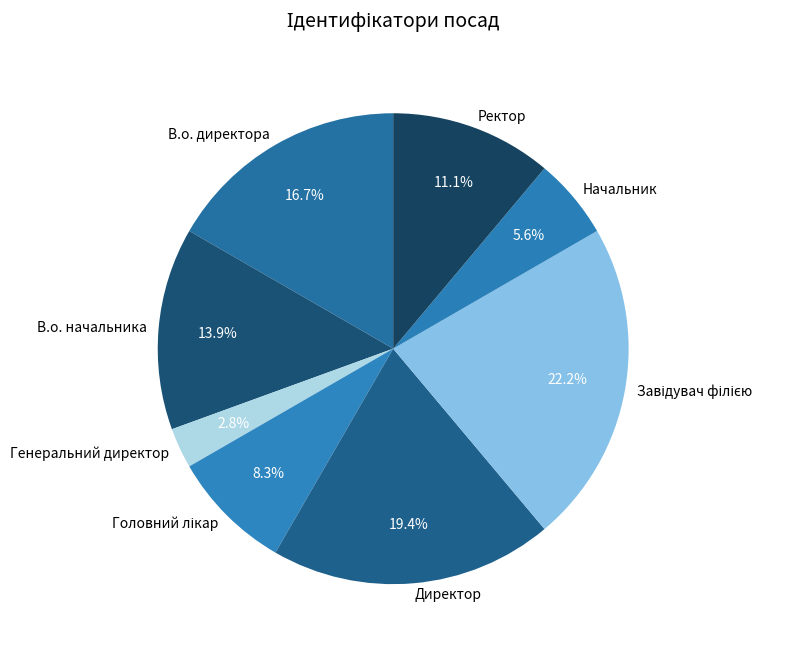

To the nearest percent, what is the combined percentage of Генеральний директор and В.о. начальника?

17%